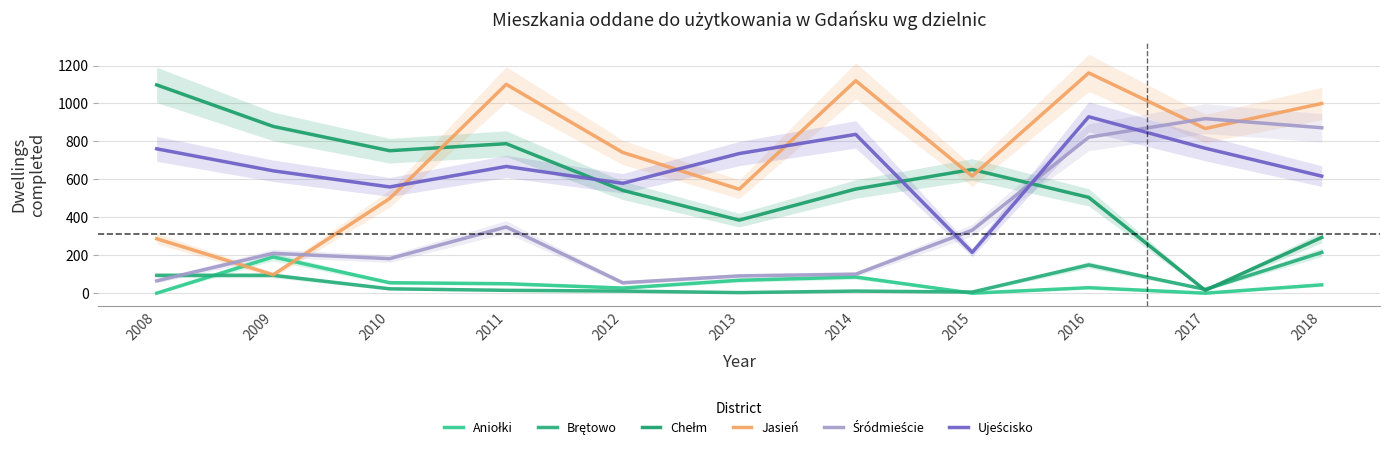

Where do Brętowo and Aniołki first cross each other?

2008 and 2009